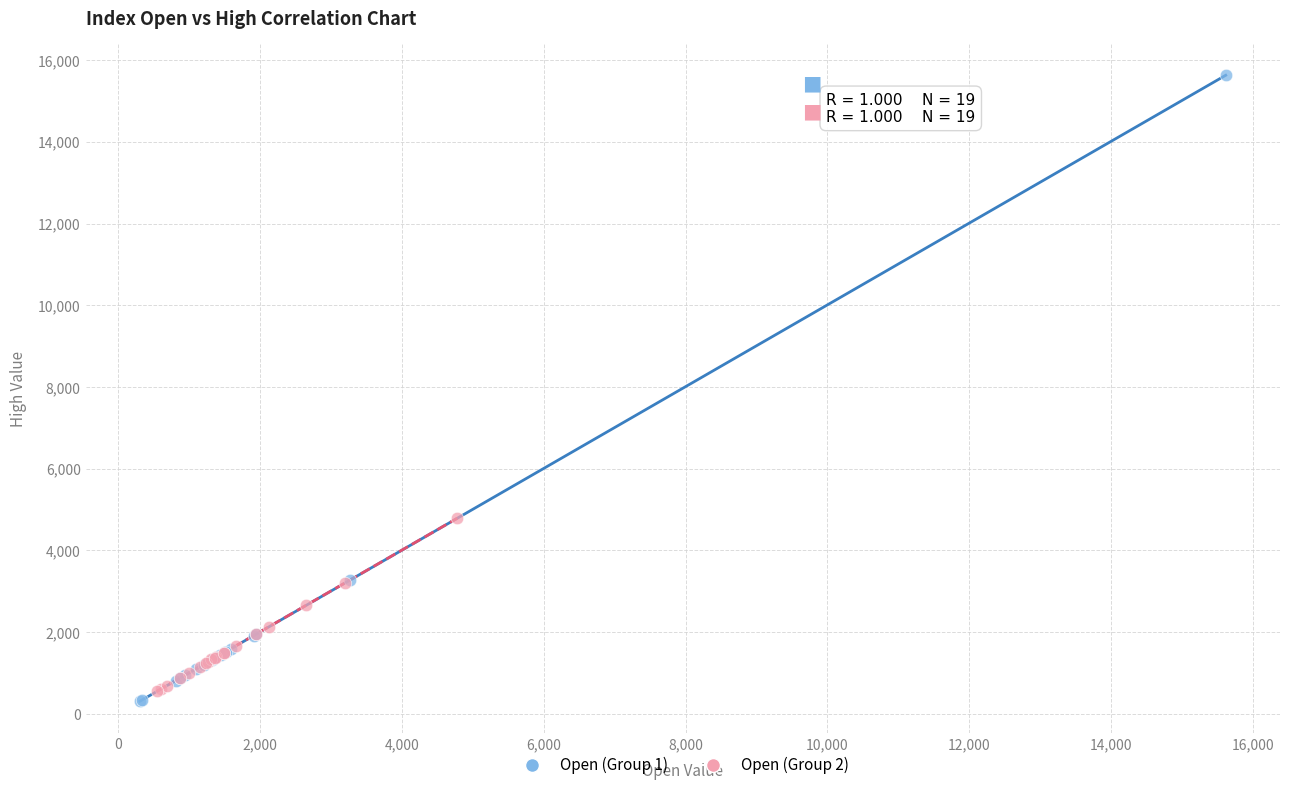

Which series has the widest spread of Y values?

Open (Group 1)